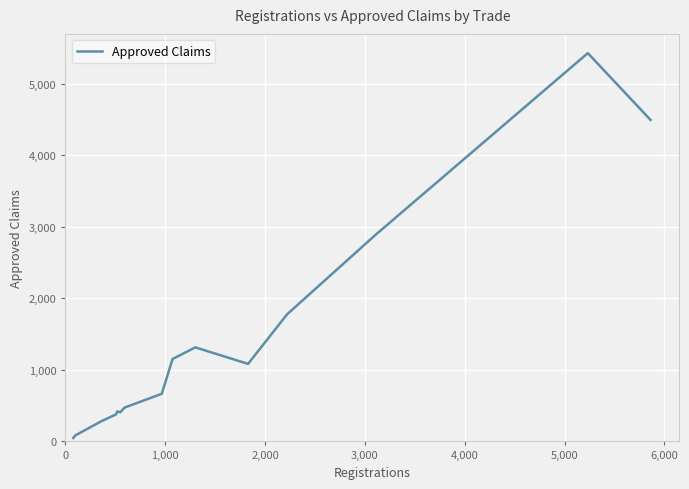

What is the maximum value shown in the chart?

5426